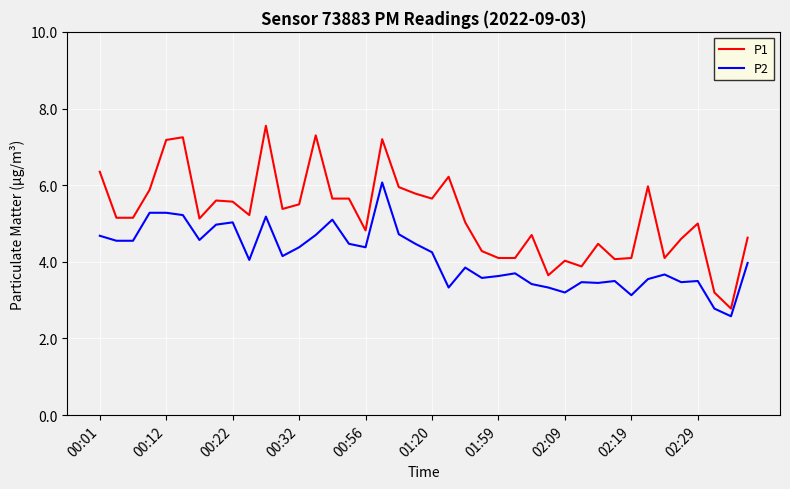

True or false: P1 has more than 1 interior local peaks.

True